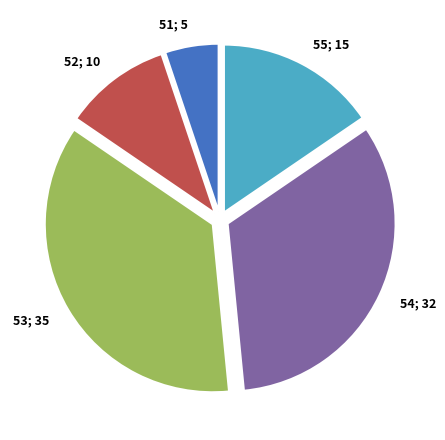

Does any single category account for the majority?

No